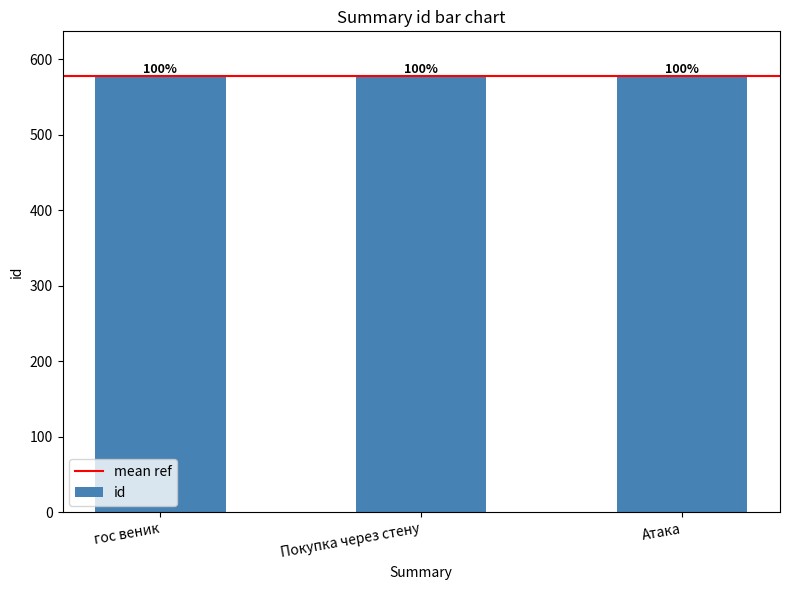

What is the sum of all values?

1734